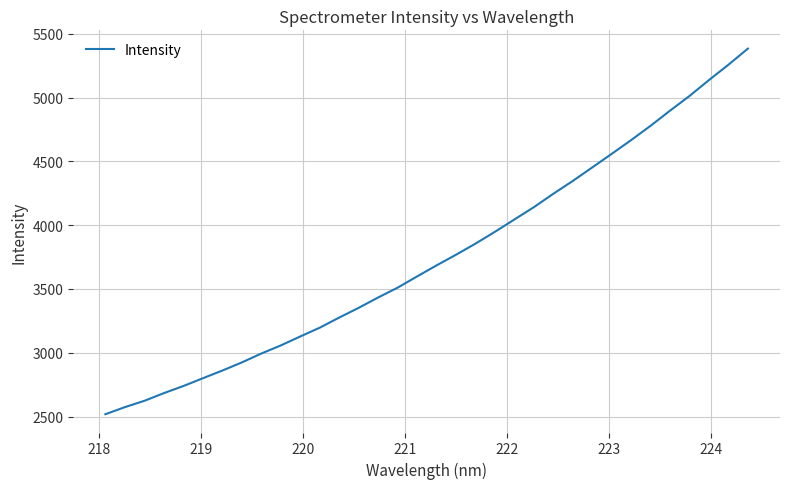

What is the greatest value displayed?

5383.0